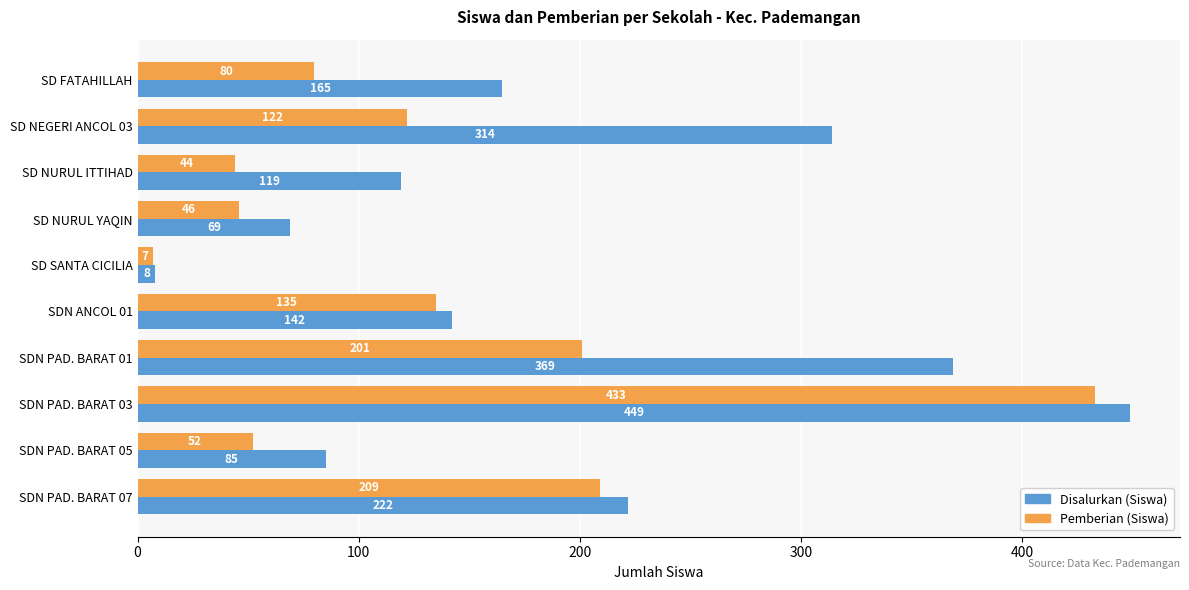

What are all the series names shown in the legend?

Disalurkan (Siswa), Pemberian (Siswa)